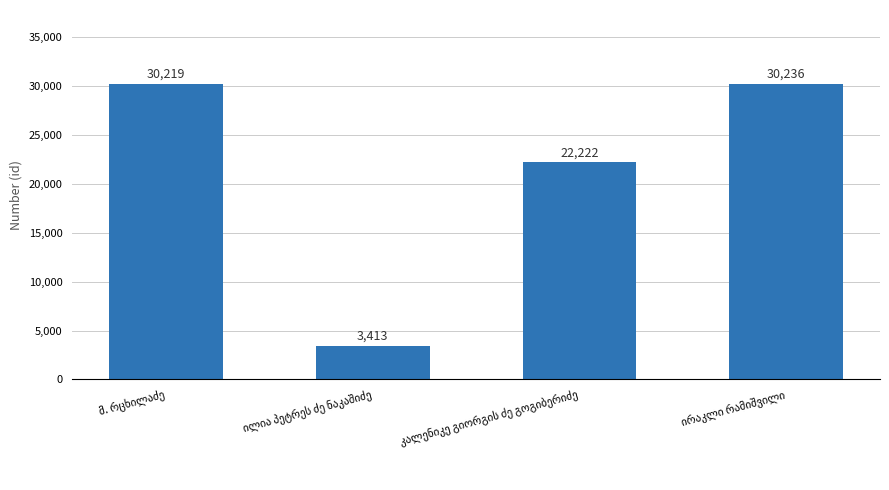

Count the number of categories in the chart.

4